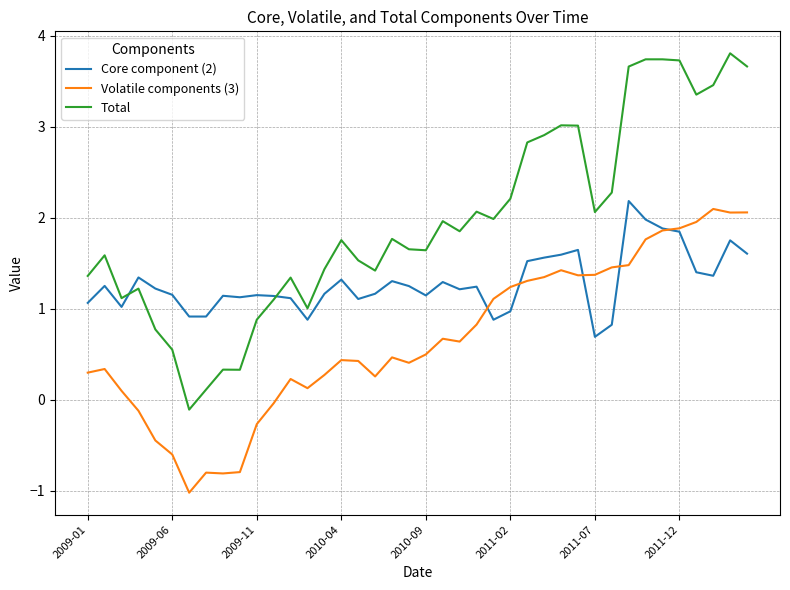

What are all the series names shown in the legend?

Core component (2), Volatile components (3), Total